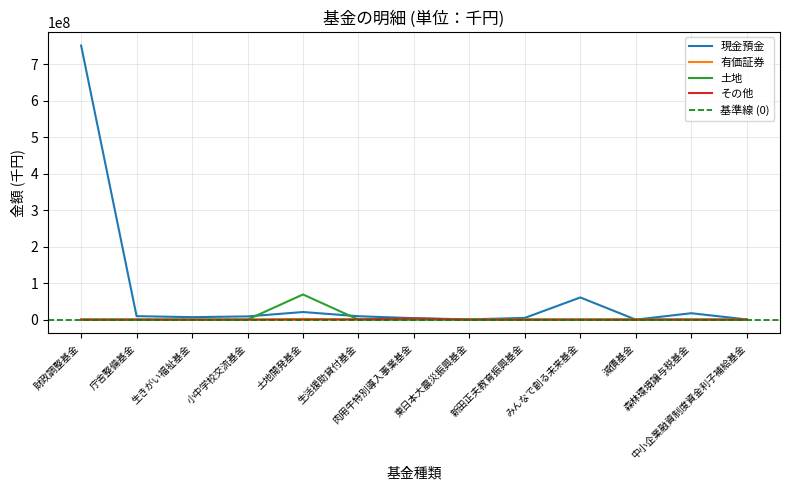

What is the difference between the maximum and second lowest values in the 有価証券 series?

1940000